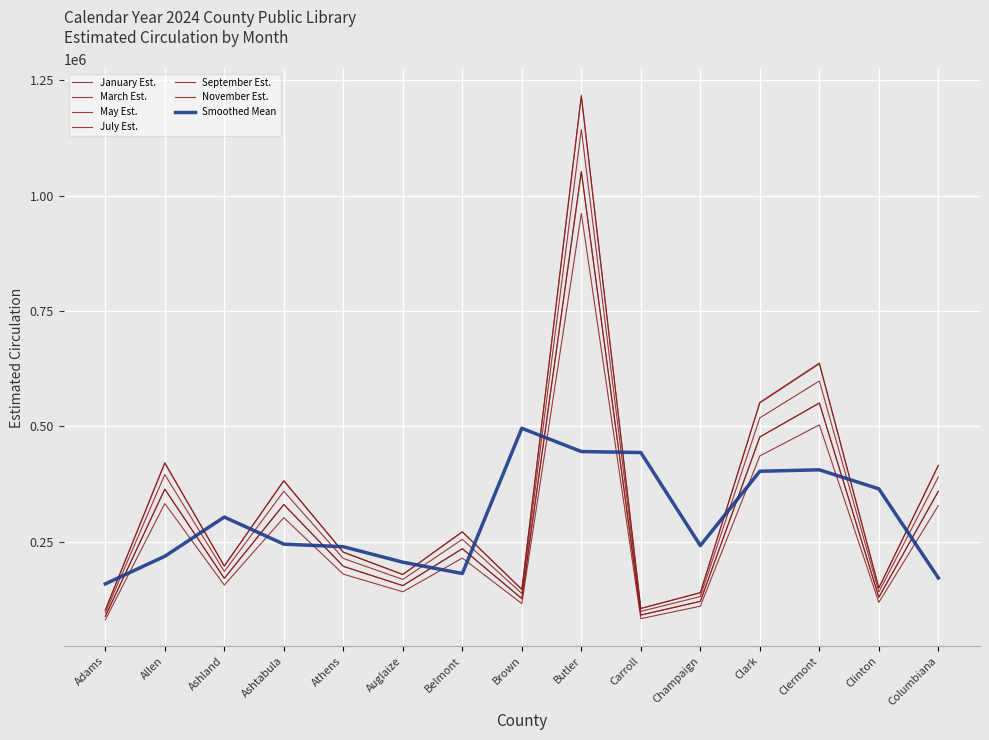

Is this an area chart (filled region under the line)?

No